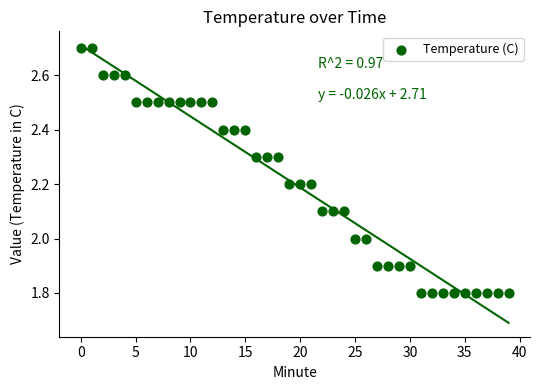

What is the range of Y values (max minus min)?

0.9